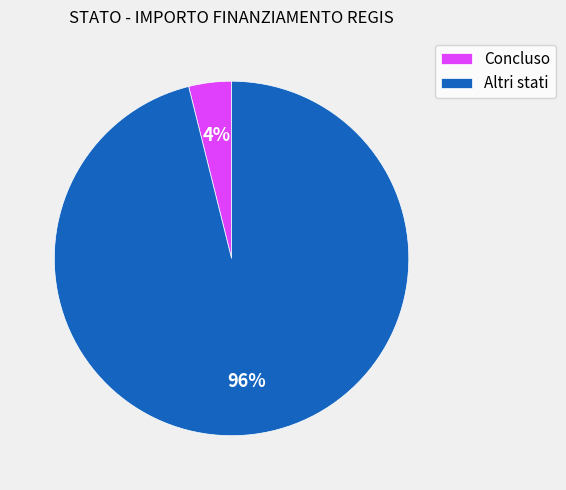

Count the number of slices in the pie.

2